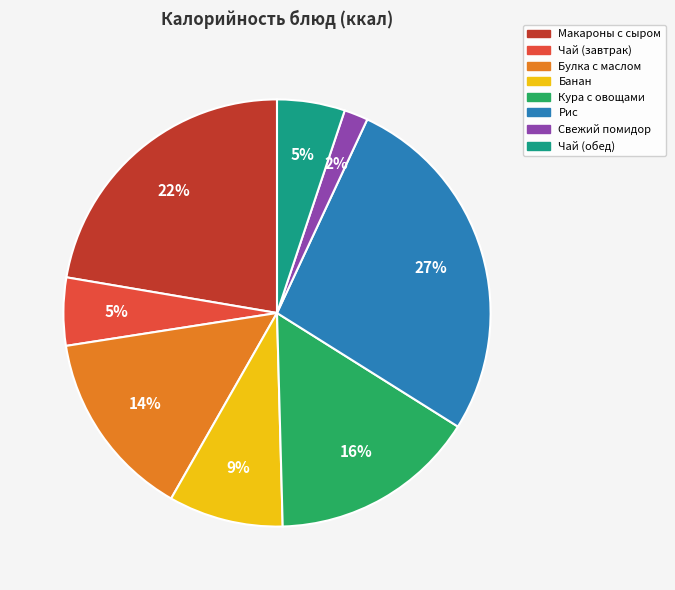

The Рис slice represents 27% of the pie. True or false?

True